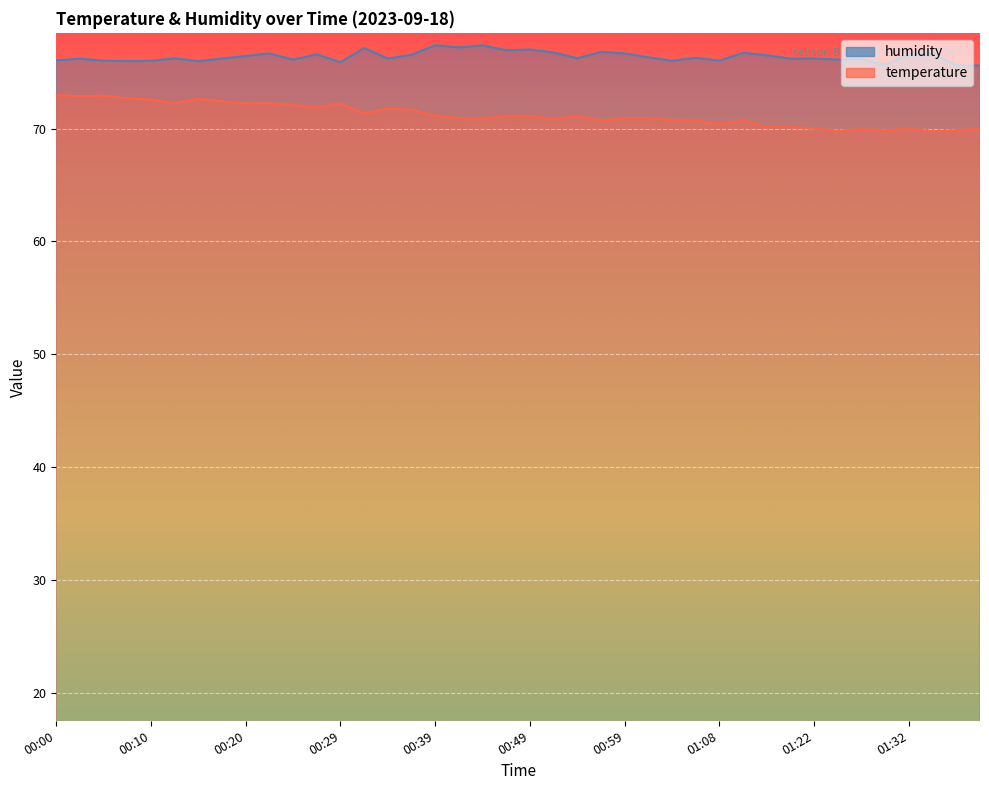

Reading left to right, extract all data points from this chart.

temperature: 73.0	72.9	72.9	72.7	72.6	72.3	72.7	72.4	72.2	72.3	72.1	71.9	72.2	71.4	71.8	71.7	71.2	70.9	70.9	71.1	71.1	70.8	71.1	70.7	70.9	70.9	70.8	70.7	70.4	70.7	70.2	70.2	70.0	69.8	69.9	69.9	70.0	69.8	69.9	70.0
humidity: 76.1	76.2	76.0	76.0	76.0	76.2	76.0	76.2	76.4	76.7	76.1	76.6	75.9	77.2	76.2	76.5	77.4	77.2	77.4	77.0	77.0	76.8	76.2	76.8	76.7	76.3	76.0	76.3	76.0	76.7	76.5	76.2	76.2	76.1	76.2	75.7	76.6	76.7	75.6	75.6